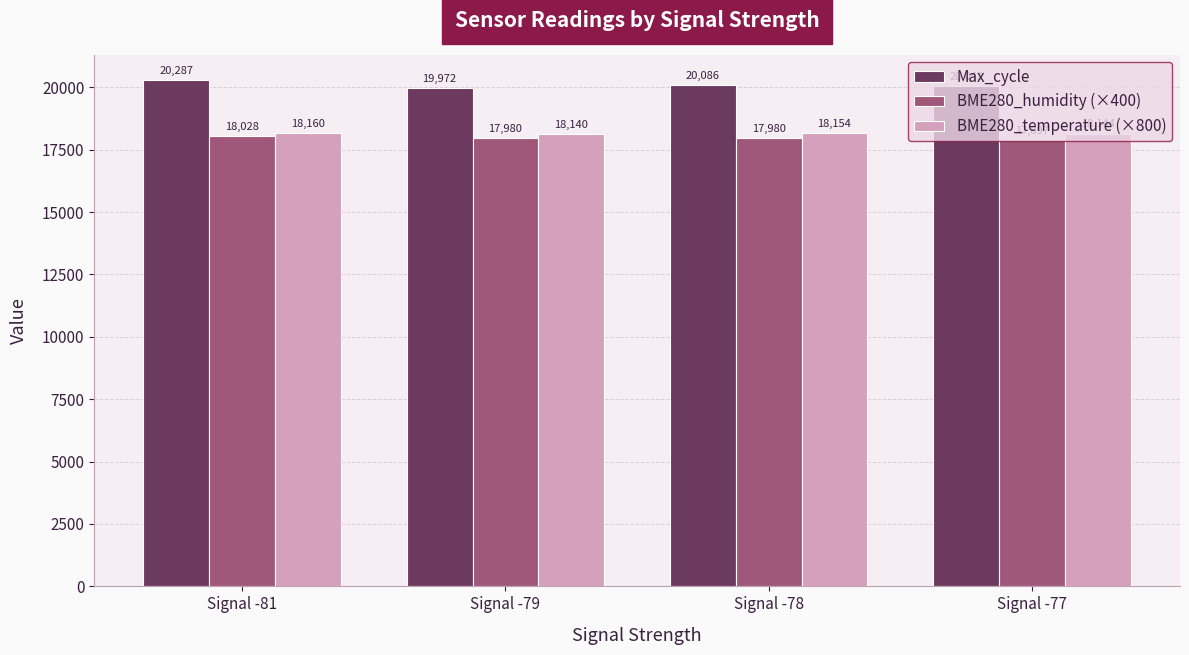

List the labels in order of Max_cycle value, largest first.

Signal -81, Signal -78, Signal -77, Signal -79